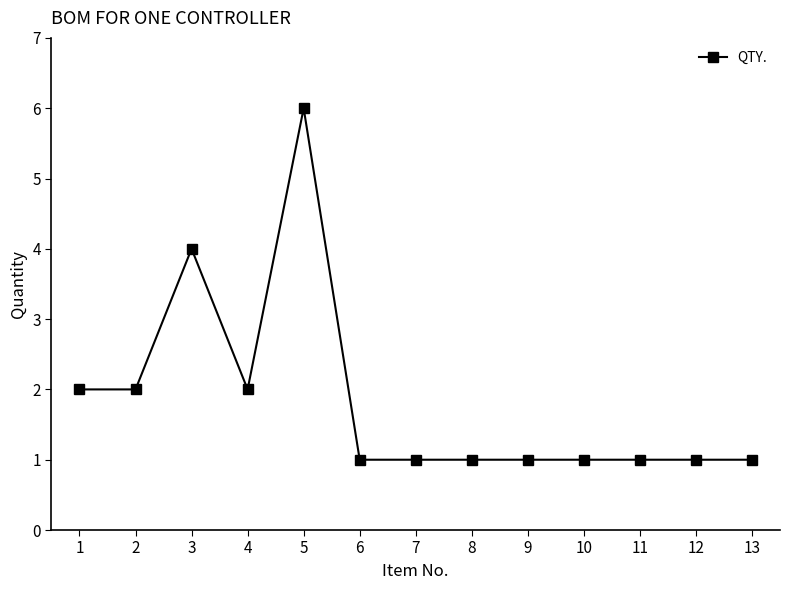

What is the approximate value at 7?

1